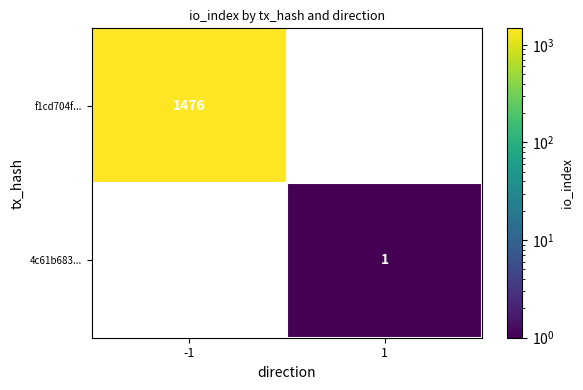

The value of f1cd704f... at -1 is 2115. True or false?

False